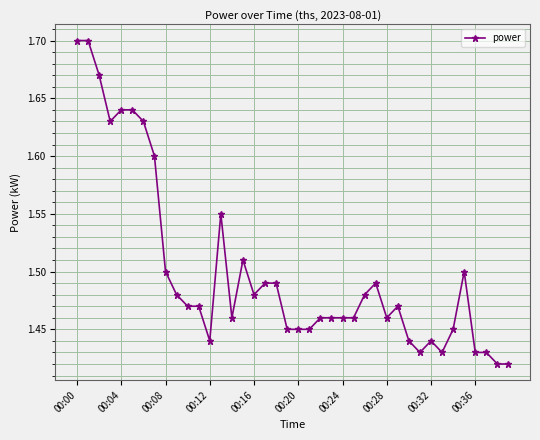

What is the difference between the maximum and second lowest values?

0.3